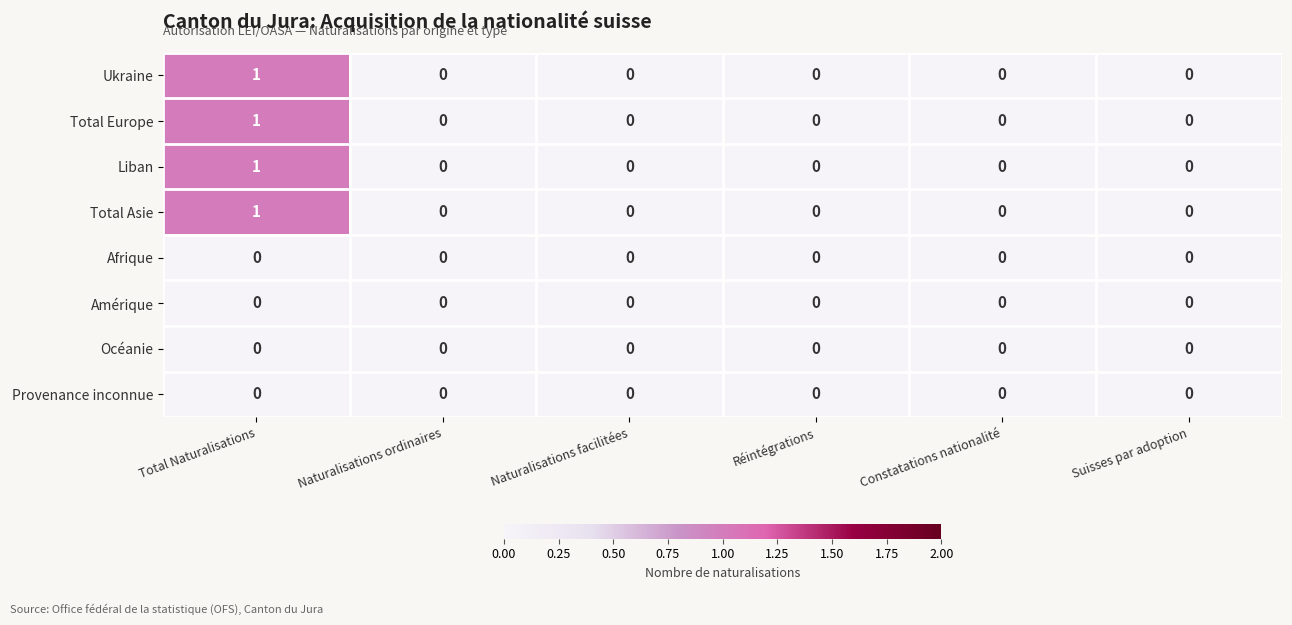

The value of Liban at Naturalisations facilitées is 1. True or false?

False